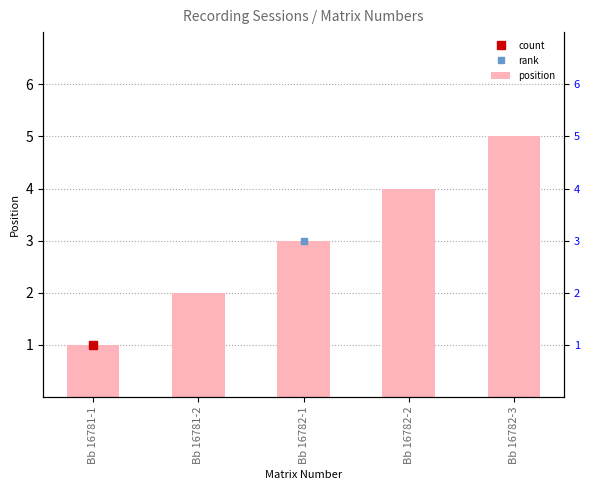

What is the ratio of the value at Bb 16782-3 to the value at Bb 16781-2?

2.5